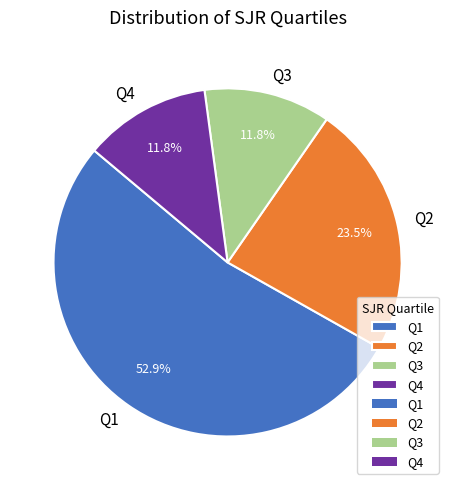

True or false: Q4 accounts for 18% of the total.

False